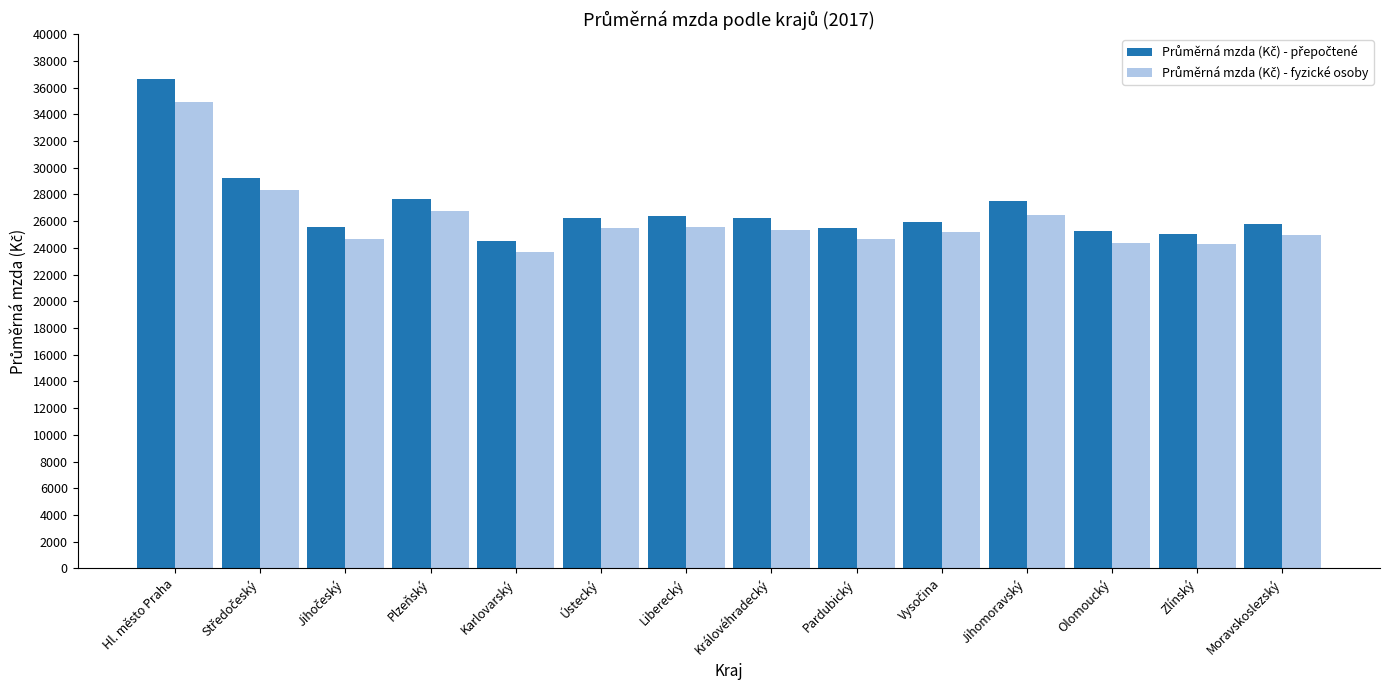

At which category is the sum across all series the highest?

Hl. město Praha